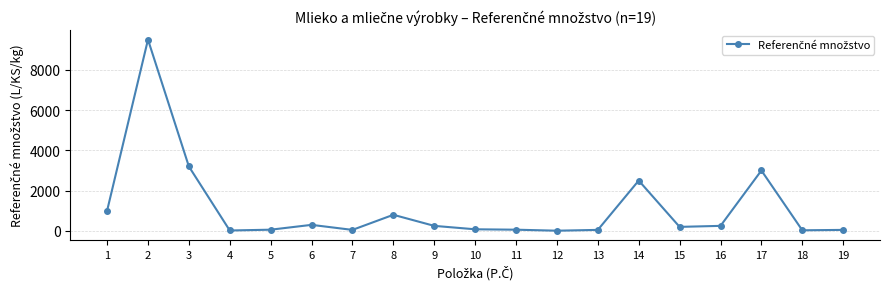

The chart shows a value of 50 at 19. True or false?

True